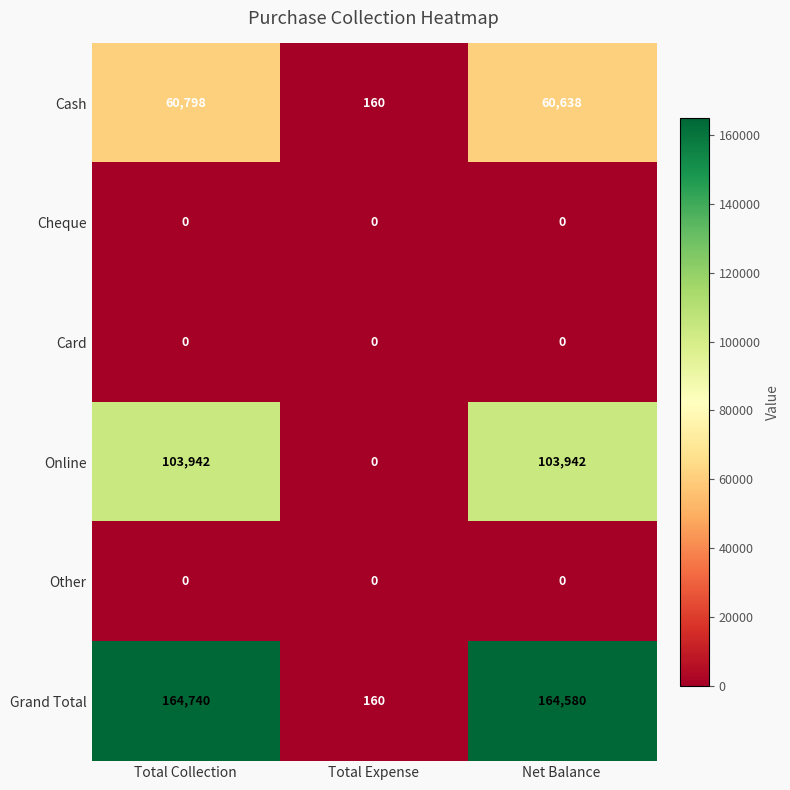

What is the total value across all series at Total Collection?

329480